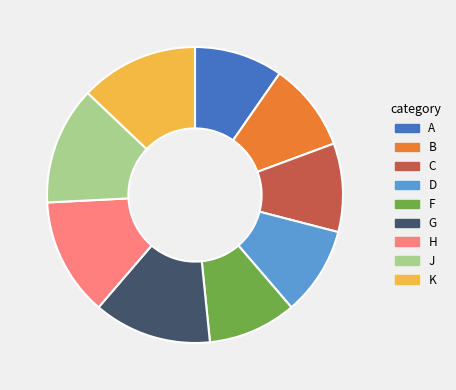

Is the sum of B and A greater than half?

No